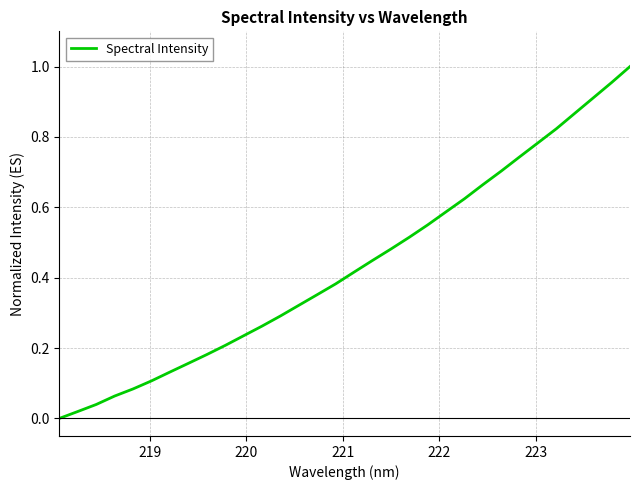

What is the label of the 27th point from the right?

223